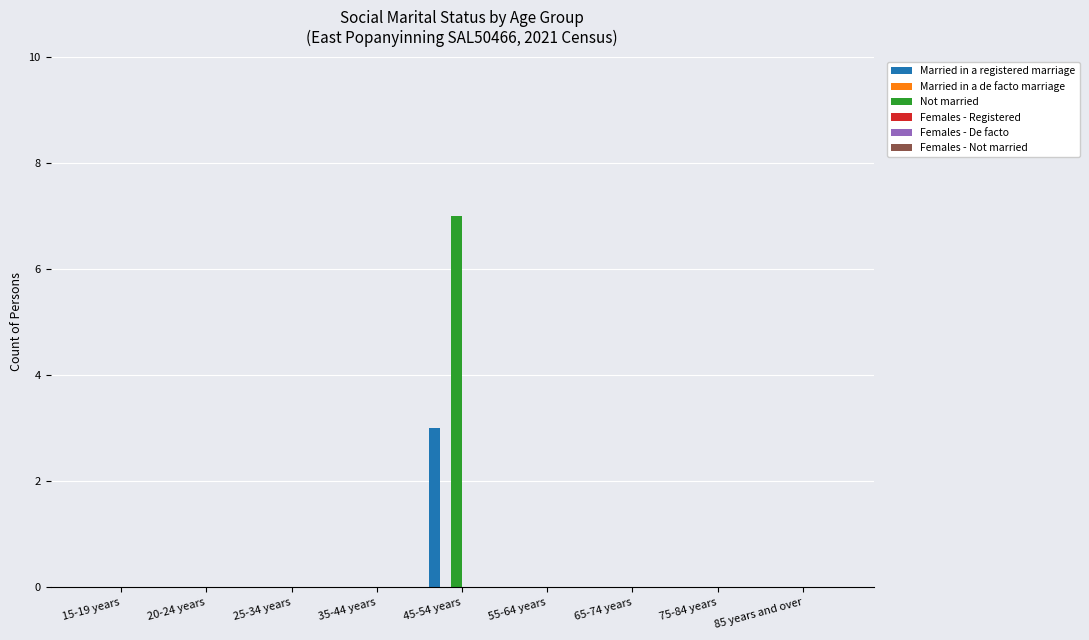

What is the sum of all Not married values?

7